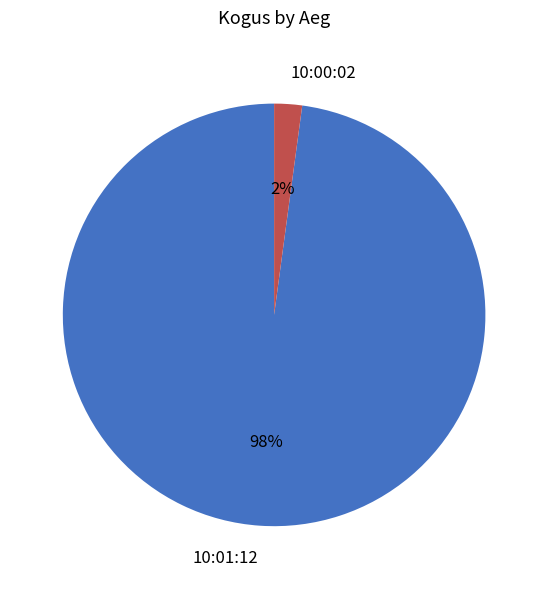

To the nearest percent, what percentage of the pie is 10:01:12?

98%